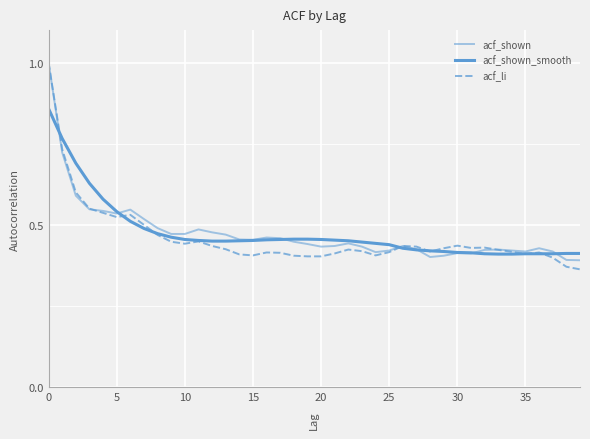

What is the value of the acf_shown point at the 9th from the left?

0.5